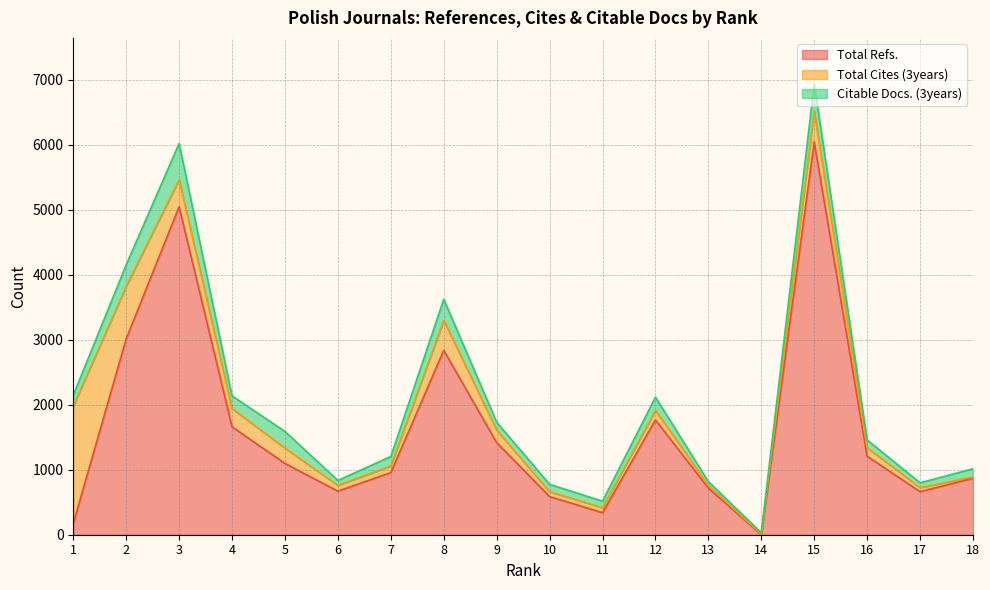

What is the greatest value displayed?

6040